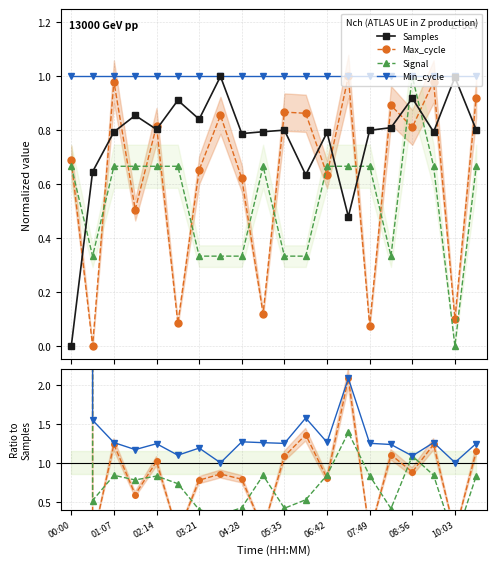

In Max_cycle, how many points are higher than both neighbors (excluding endpoints)?

7